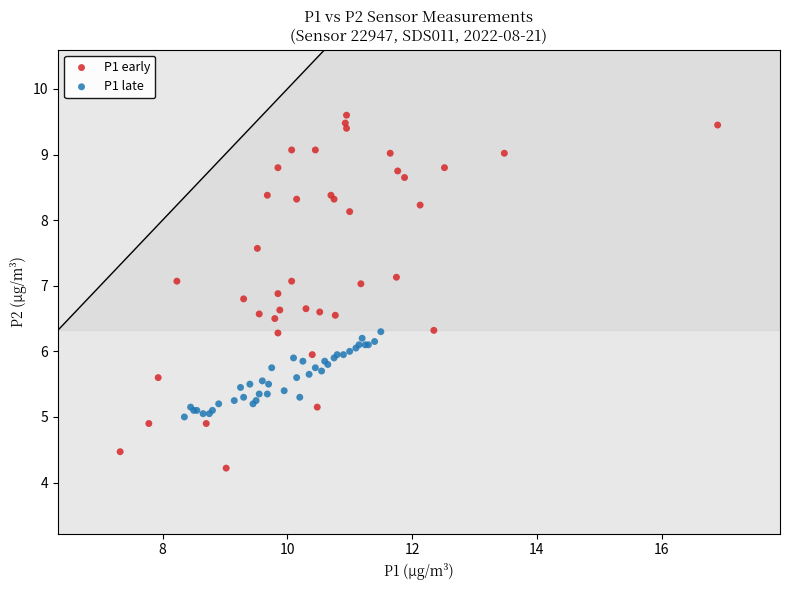

Which series contains the lowest Y value?

P1 early